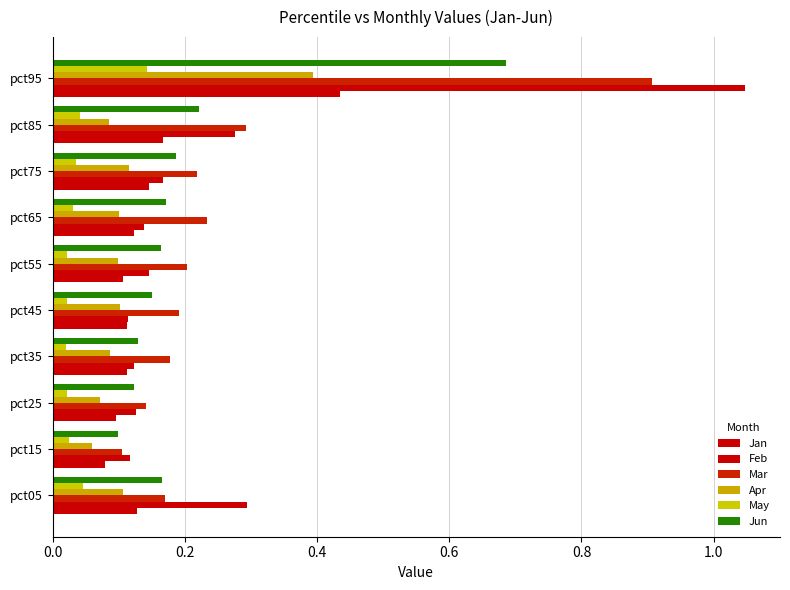

How many categories are shown in the chart?

10